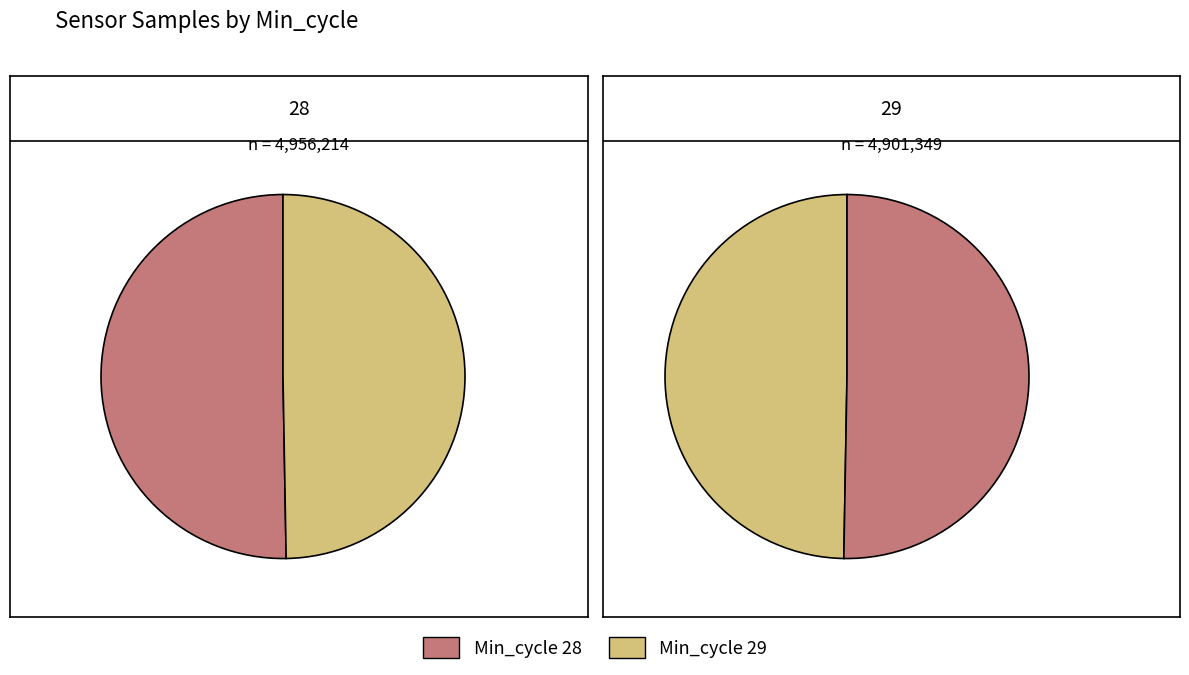

Count the number of slices in the pie.

2